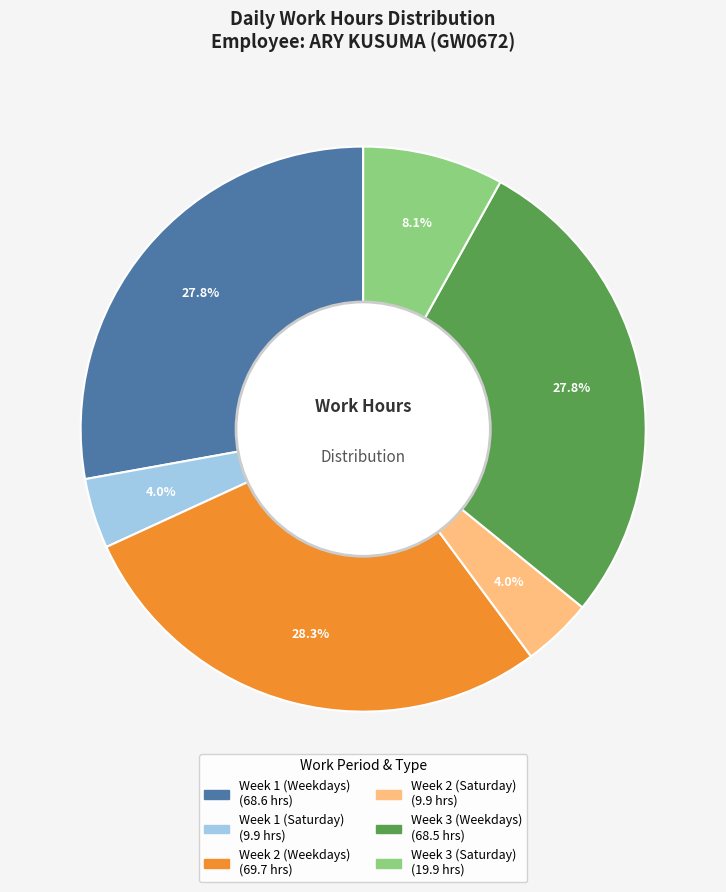

To the nearest percent, what is the difference between the largest and smallest slice percentages?

24%